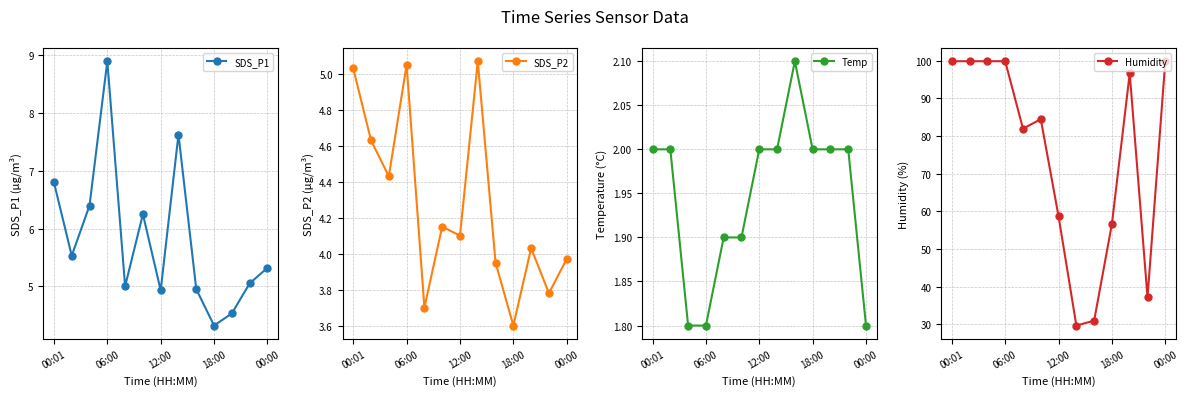

Where does the SDS_P2 series first go above 4?

00:01